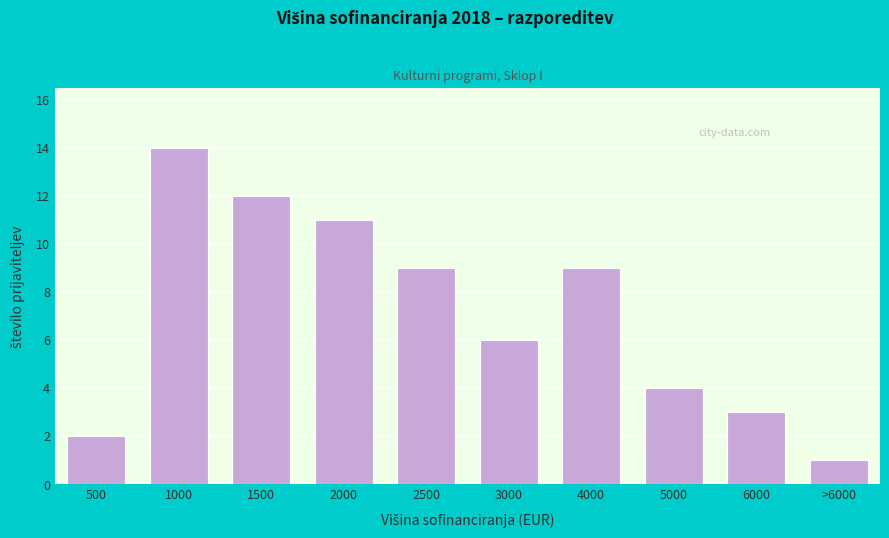

Reading right to left, what are all the values shown in this chart?

1	3	4	9	6	9	11	12	14	2